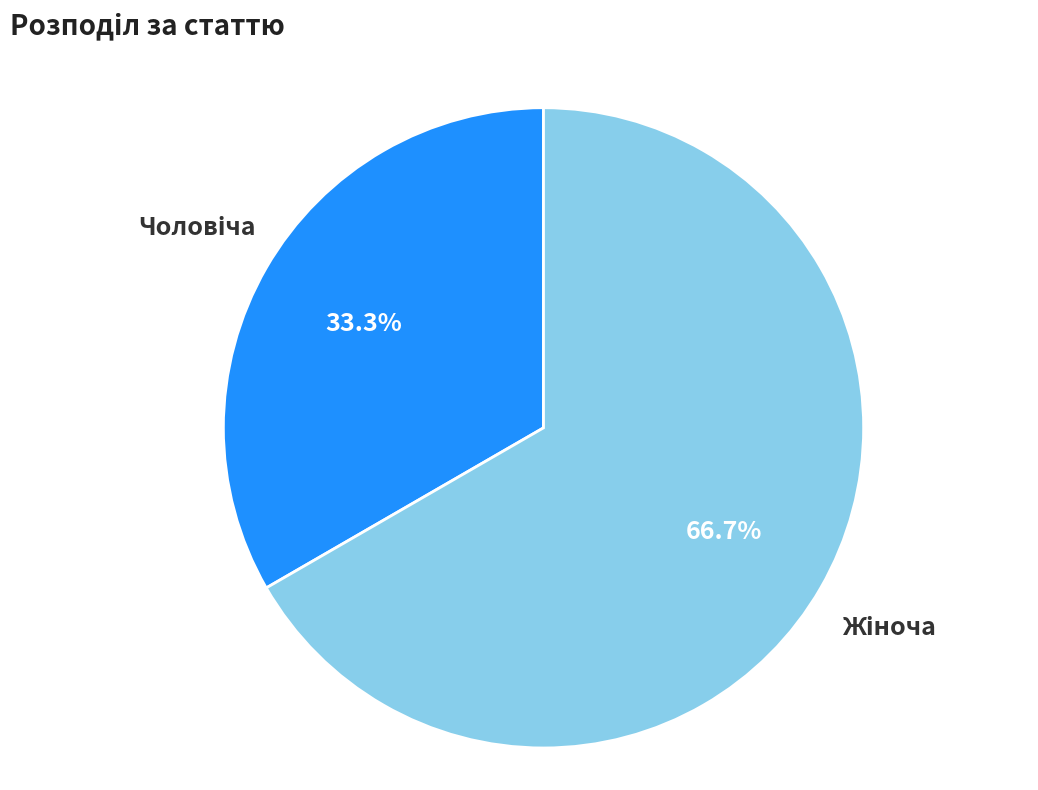

Is there any slice that represents more than half of the pie?

Yes